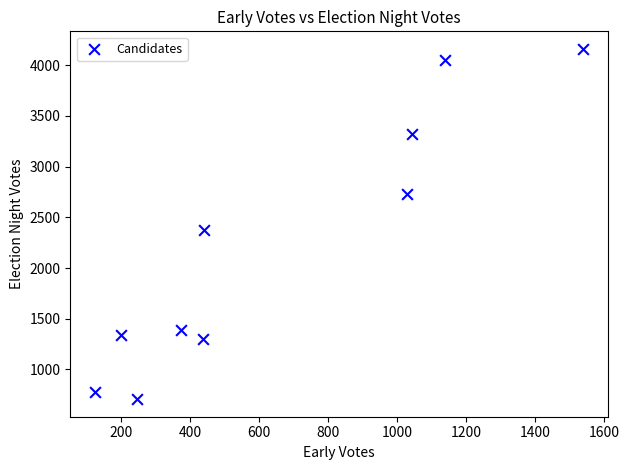

What Y value in the scatter plot is closest to 2434?

2375